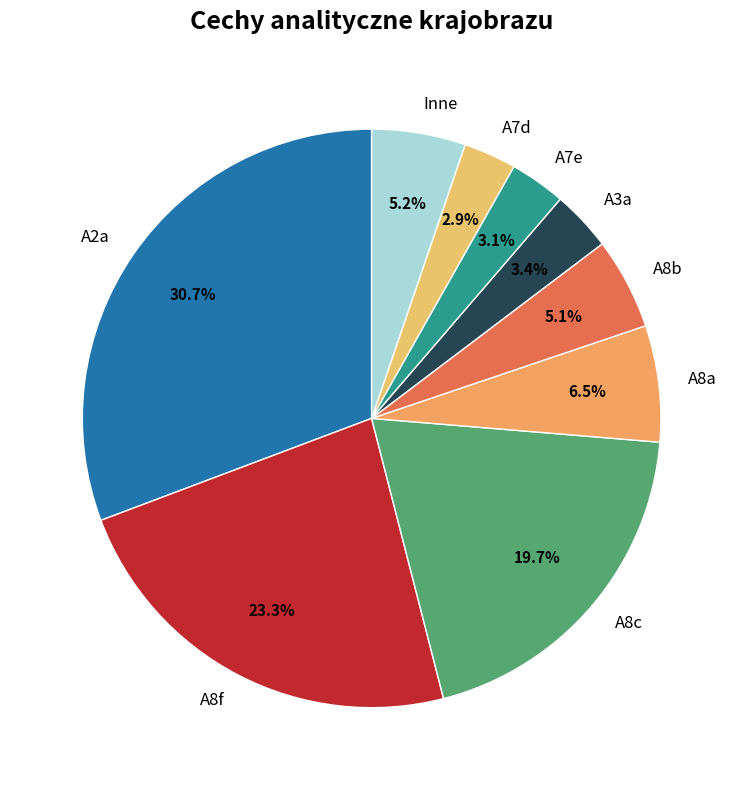

What is the largest slice in the pie chart?

A2a